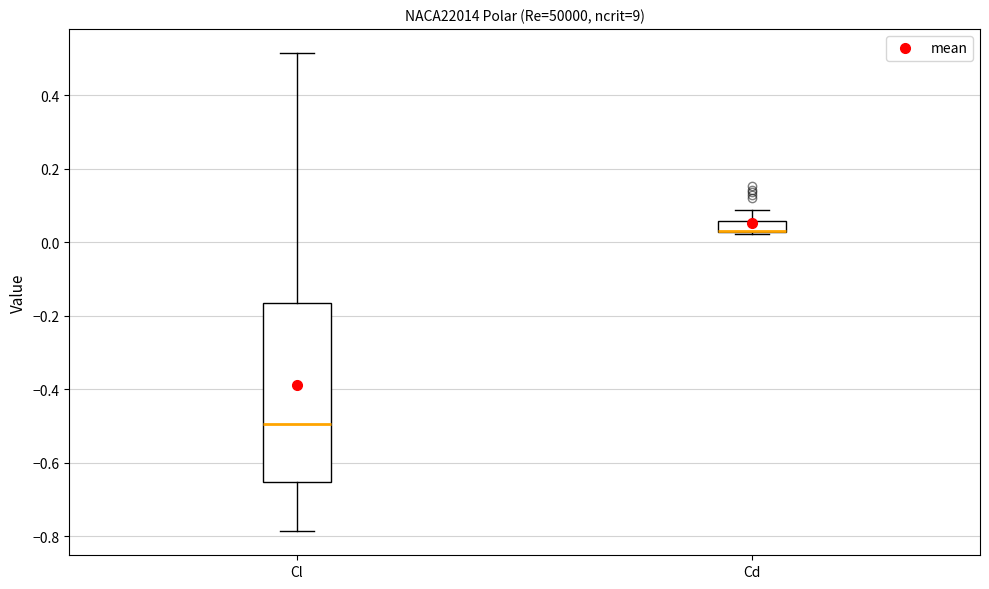

Where is the upper edge of the box for Cl on the y-axis? The values are not printed on the chart, so give them approximately, as read against the axis.

-0.16